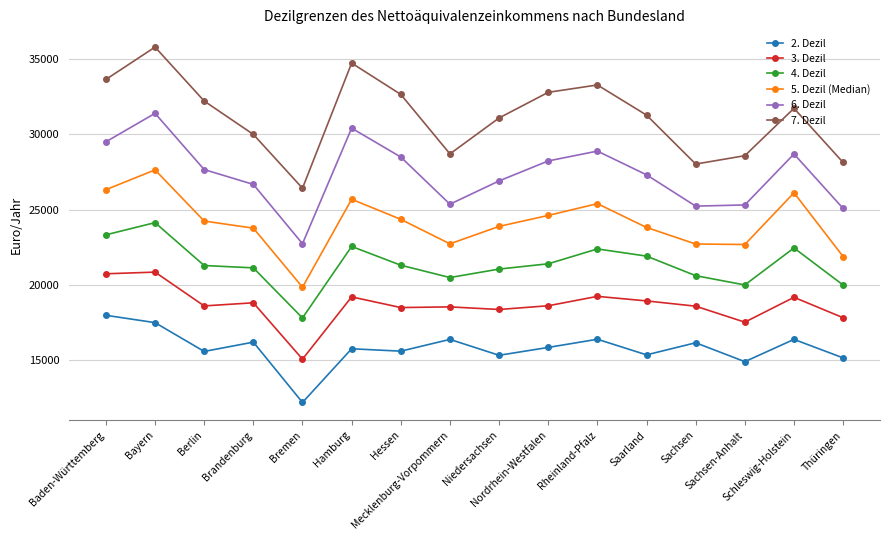

Which series has the largest total across all categories?

7. Dezil